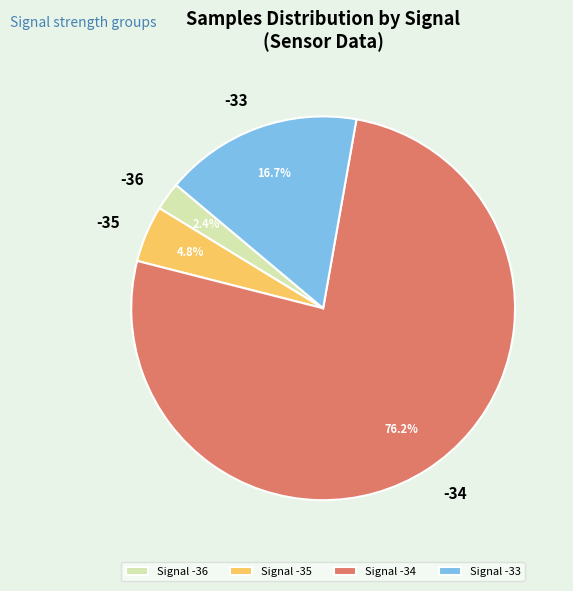

How much of the chart is everything except Signal -33?

83.3%